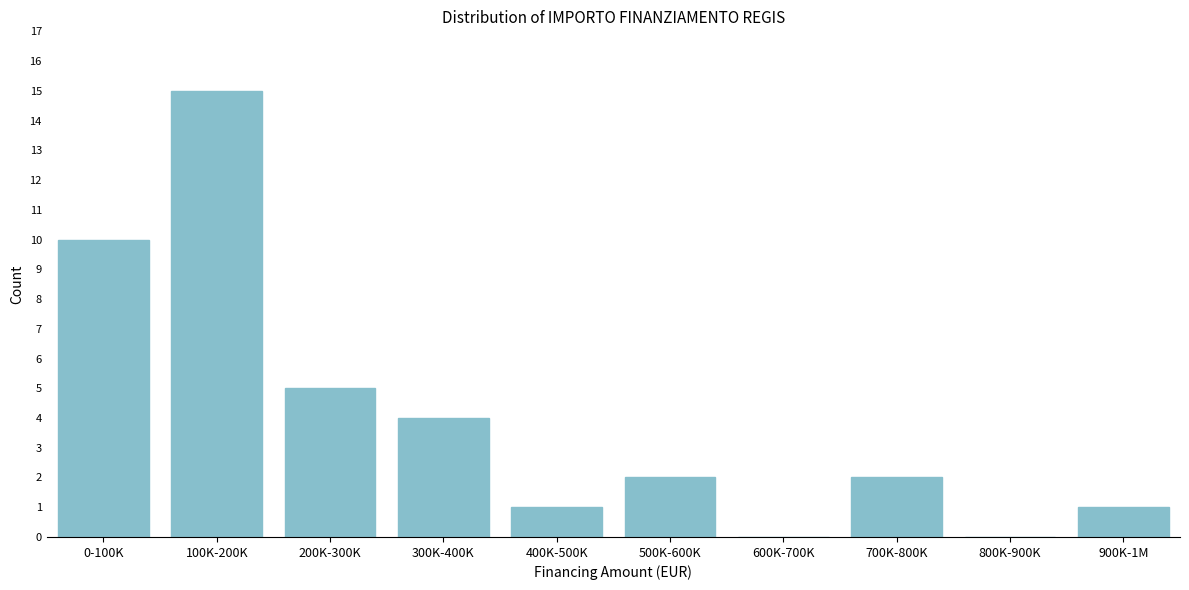

Reading right to left, what are all the values shown in this chart?

900K-1M=1	800K-900K=0	700K-800K=2	600K-700K=0	500K-600K=2	400K-500K=1	300K-400K=4	200K-300K=5	100K-200K=15	0-100K=10